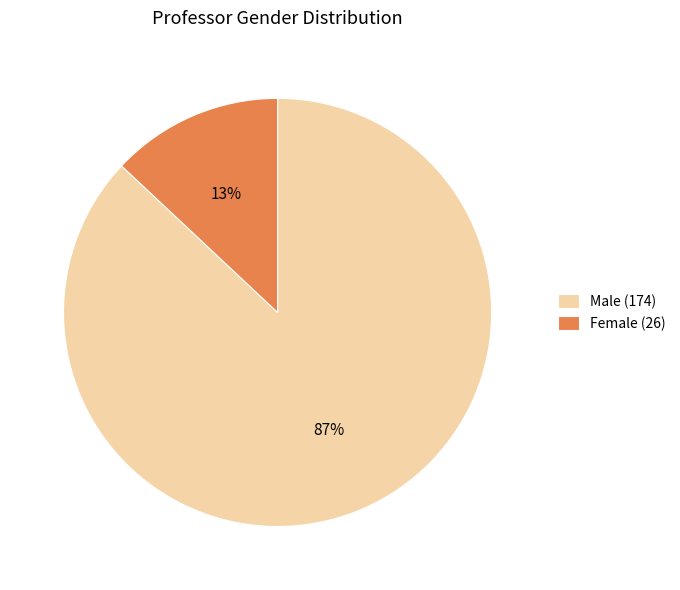

Is the sum of Male (174) and Female (26) greater than half?

Yes